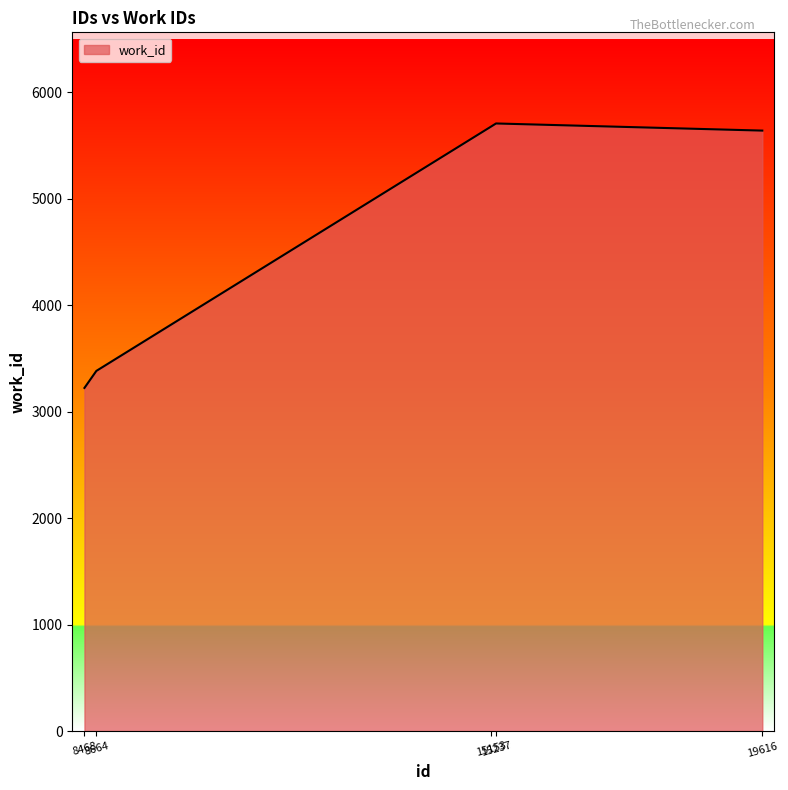

Reading right to left, list all the values displayed in this chart.

5642	5709	5679	3384	3224